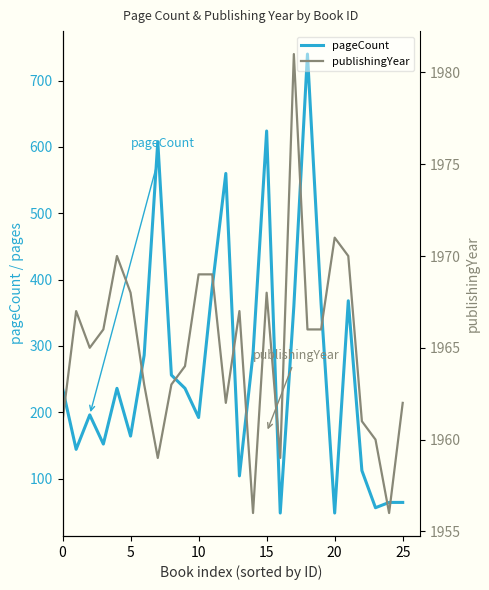

What is the maximum value for pageCount?

740